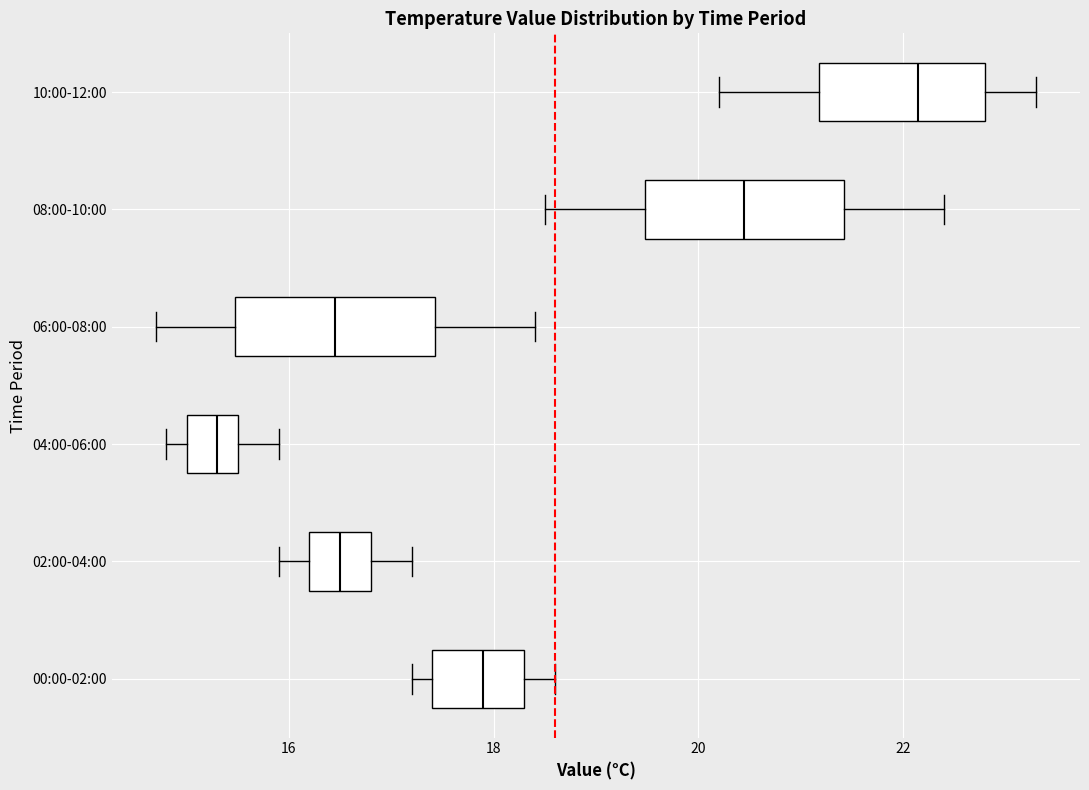

Reading bottom to top, transcribe this box plot: for each box, give where its median line is, the range the box spans, and where its two whiskers end, as read against the x-axis. The values are not printed on the chart, so give them approximately, as read against the axis.

00:00-02:00: median 18.0, box 17.4 to 18.4, whiskers 17.2 to 18.6
02:00-04:00: median 16.6, box 16.2 to 16.8, whiskers 16.0 to 17.2
04:00-06:00: median 15.4, box 15.0 to 15.6, whiskers 14.8 to 16.0
06:00-08:00: median 16.4, box 15.4 to 17.4, whiskers 14.8 to 18.4
08:00-10:00: median 20.4, box 19.4 to 21.4, whiskers 18.6 to 22.4
10:00-12:00: median 22.2, box 21.2 to 22.8, whiskers 20.2 to 23.4